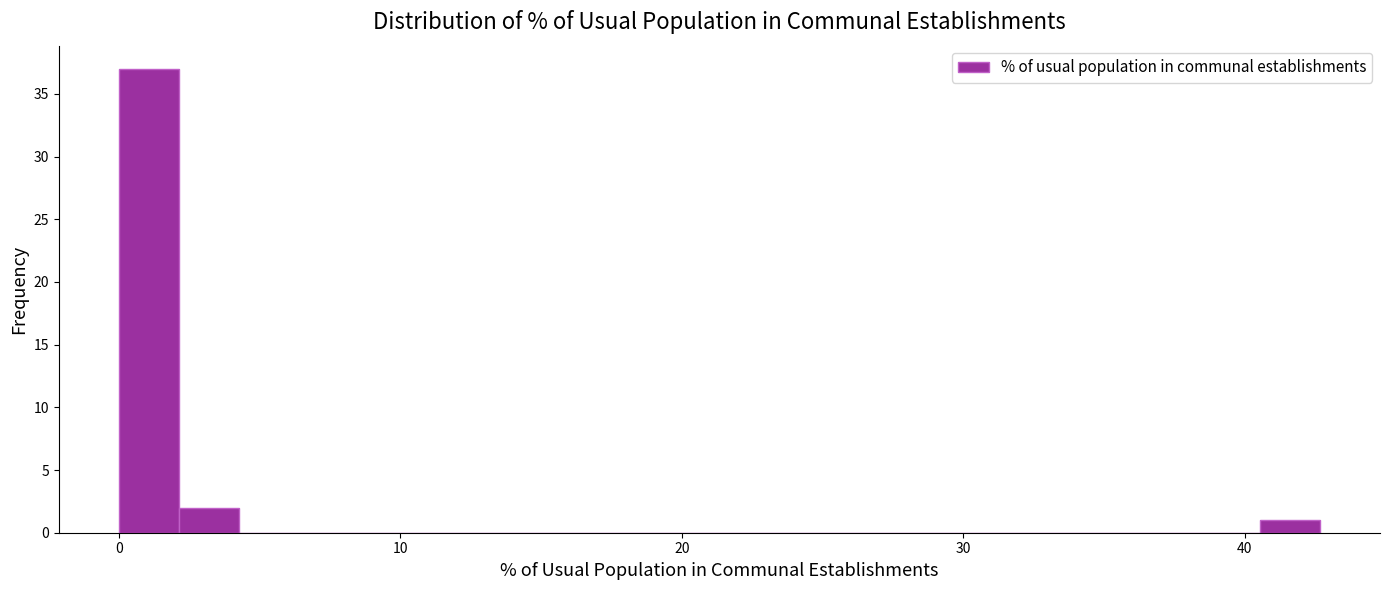

Read against the x-axis, roughly where is the centre of the tallest bar?

1